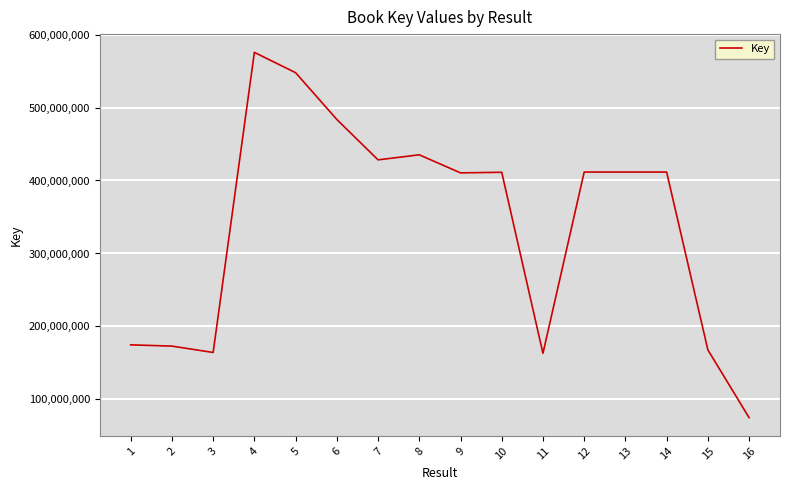

What is the difference between the values at 16 and 3?

89261594